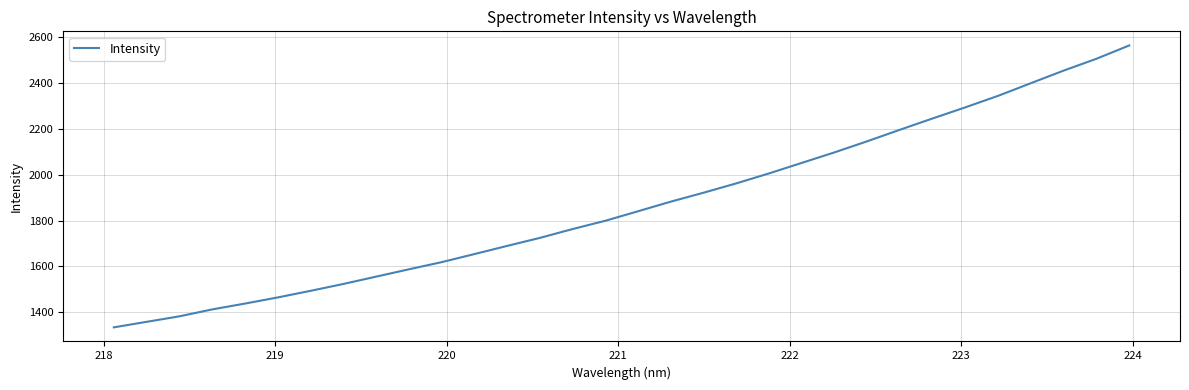

How many series are shown in this chart?

1